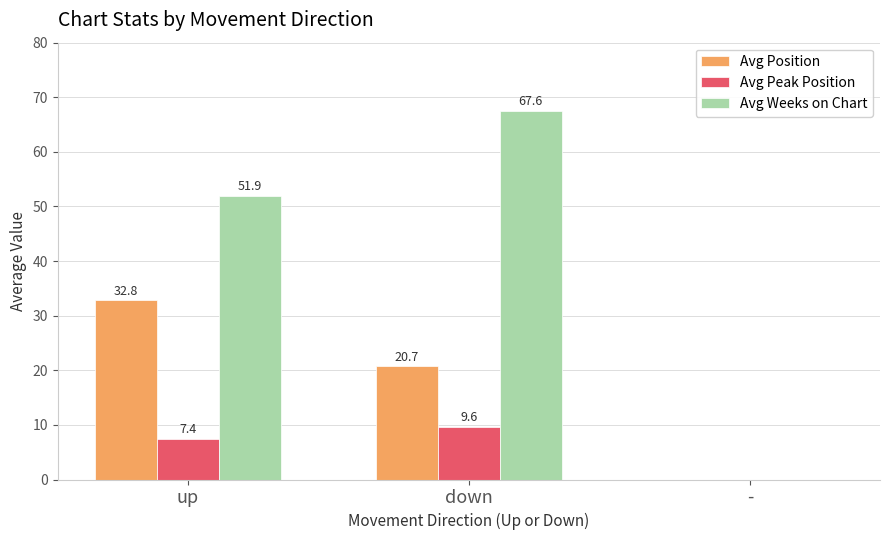

At which category is the sum across all series the highest?

down